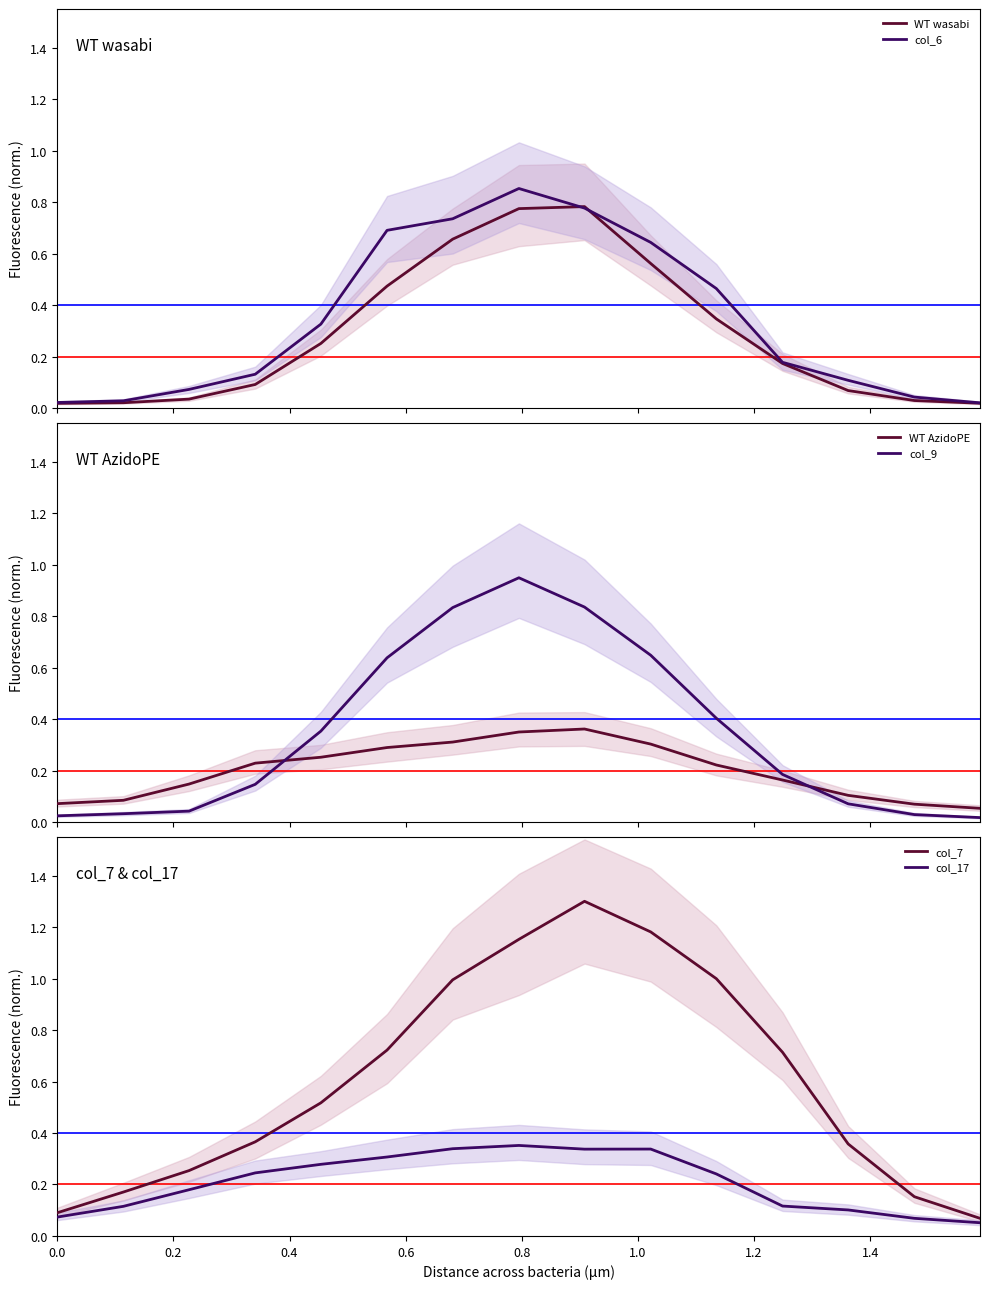

Between 11 and 0.6, which is larger?

11